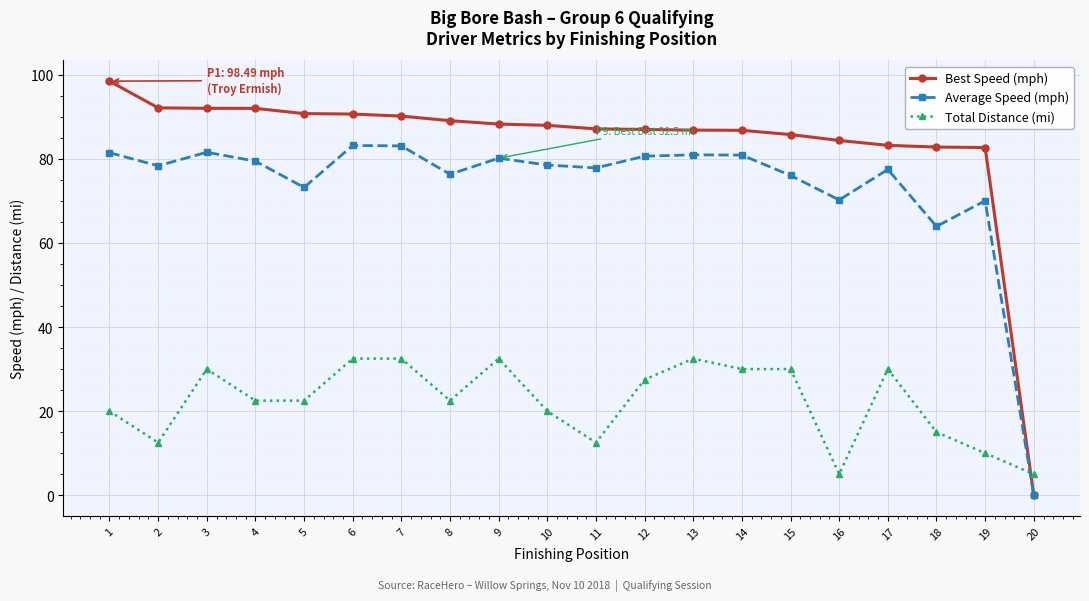

At how many categories does at least one series exceed 40?

19